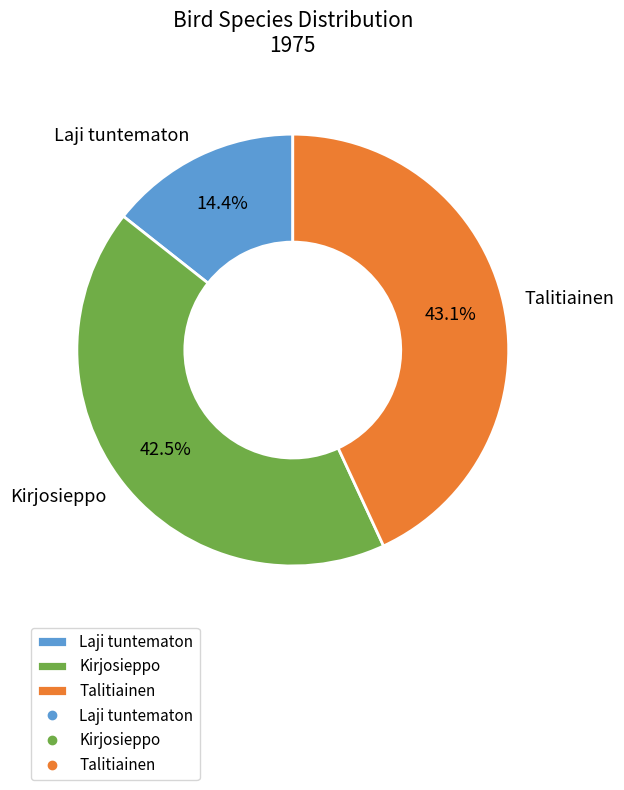

Rank the categories by value from highest to lowest.

Talitiainen, Kirjosieppo, Laji tuntematon